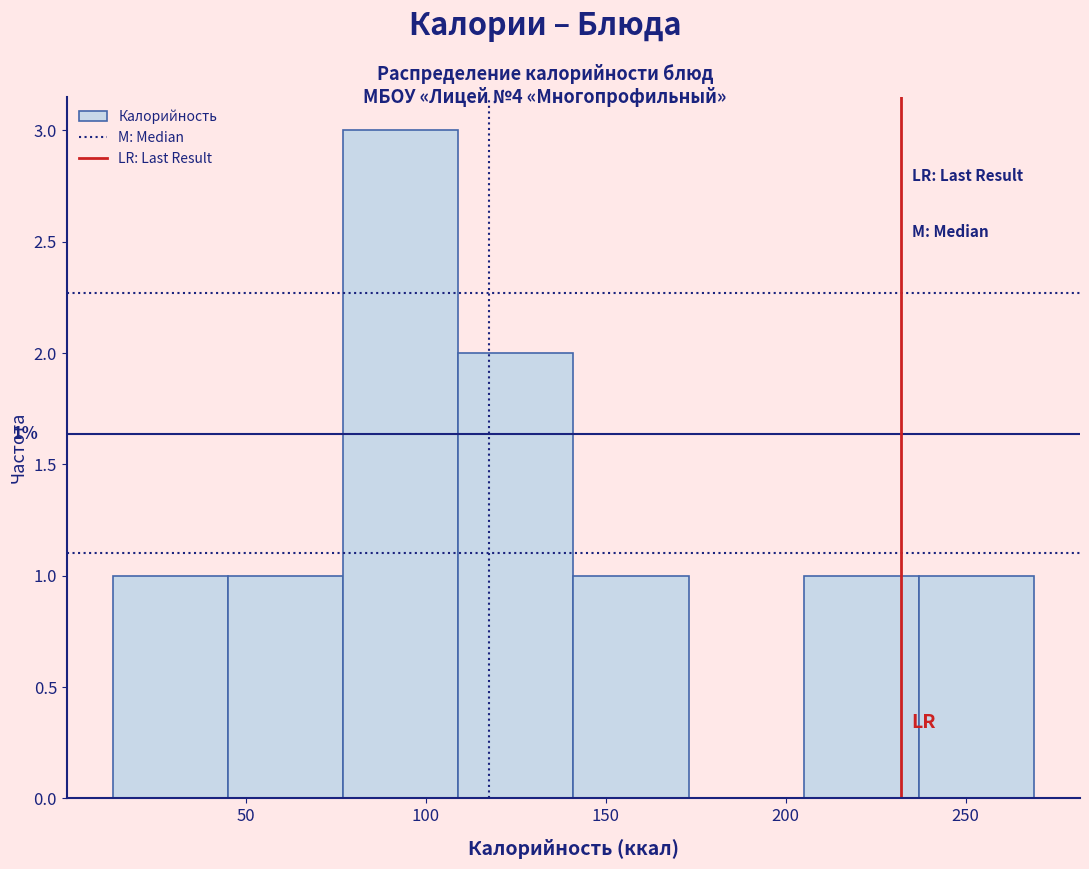

Which range on the x-axis has the tallest bar?

77 to 109